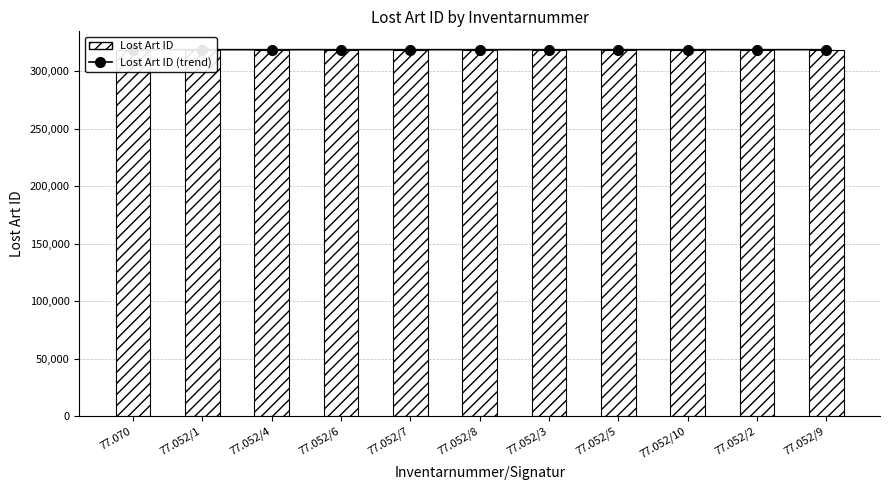

What is the value of the Lost Art ID (trend) bar at the 11th from the left?

318589